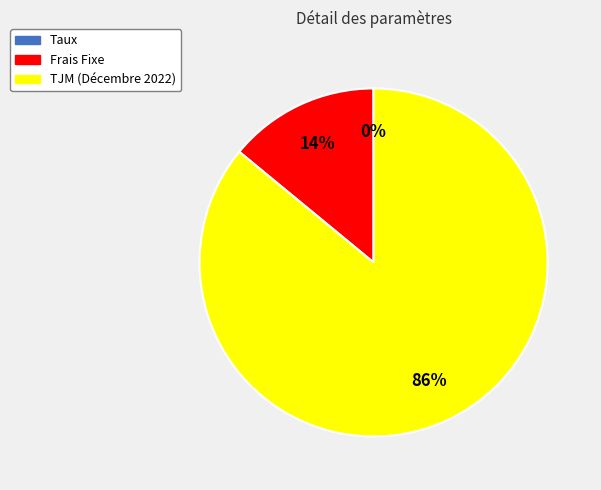

Which slice is the largest?

TJM (Décembre 2022)